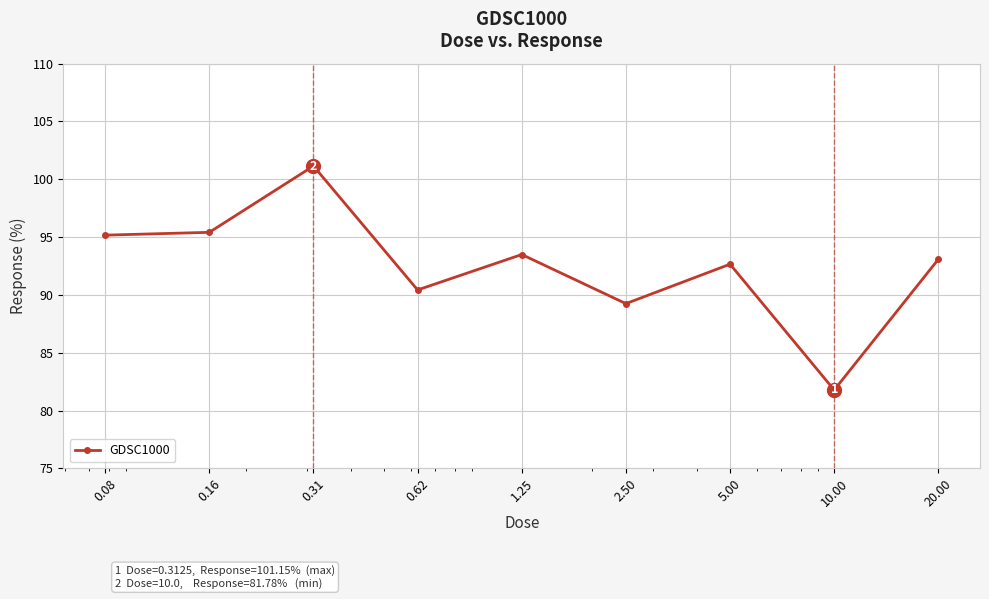

Reading left to right, transcribe all the data shown in this chart.

95.2	95.4	101.1	90.4	93.5	89.2	92.7	81.8	93.1